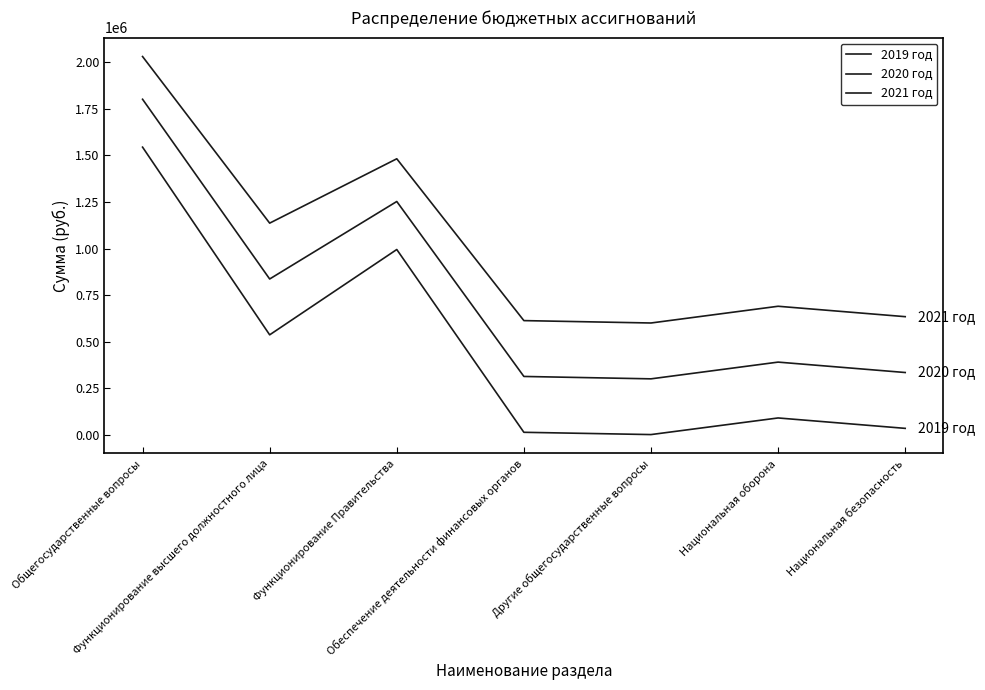

How many distinct data groups are displayed?

3